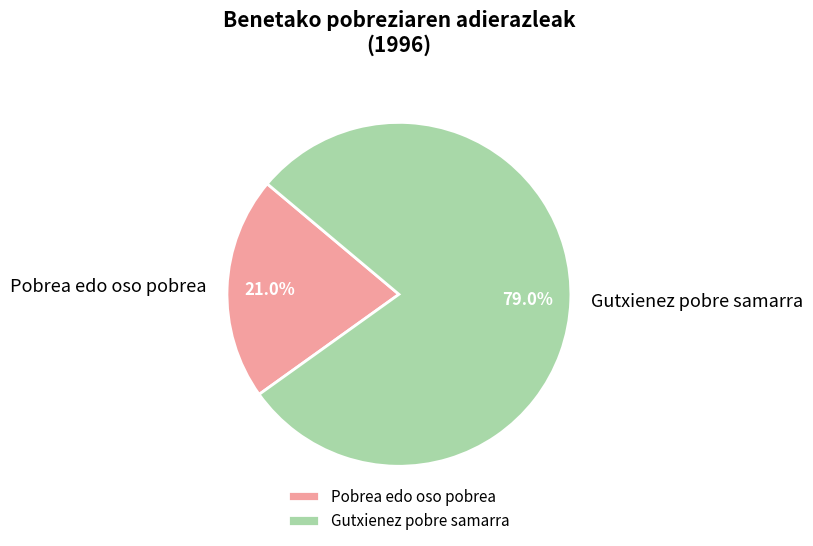

To the nearest percent, what percentage of the pie is Pobrea edo oso pobrea?

21%